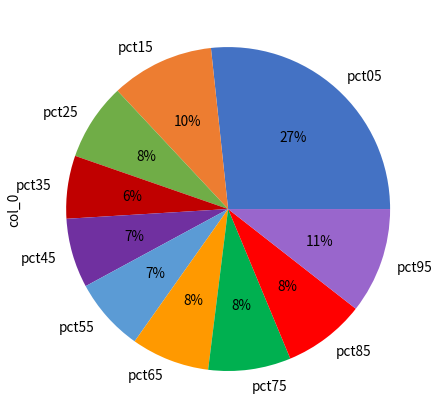

To the nearest percent, what percentage of the pie is pct75?

8%